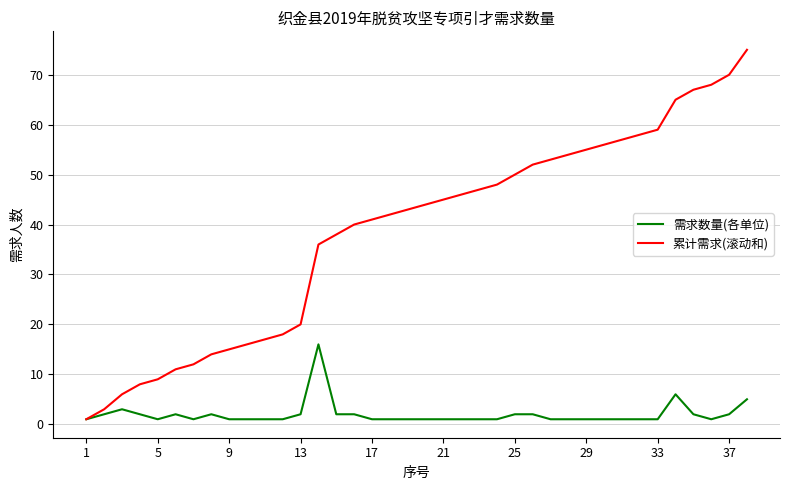

How many lines are shown in the chart?

2